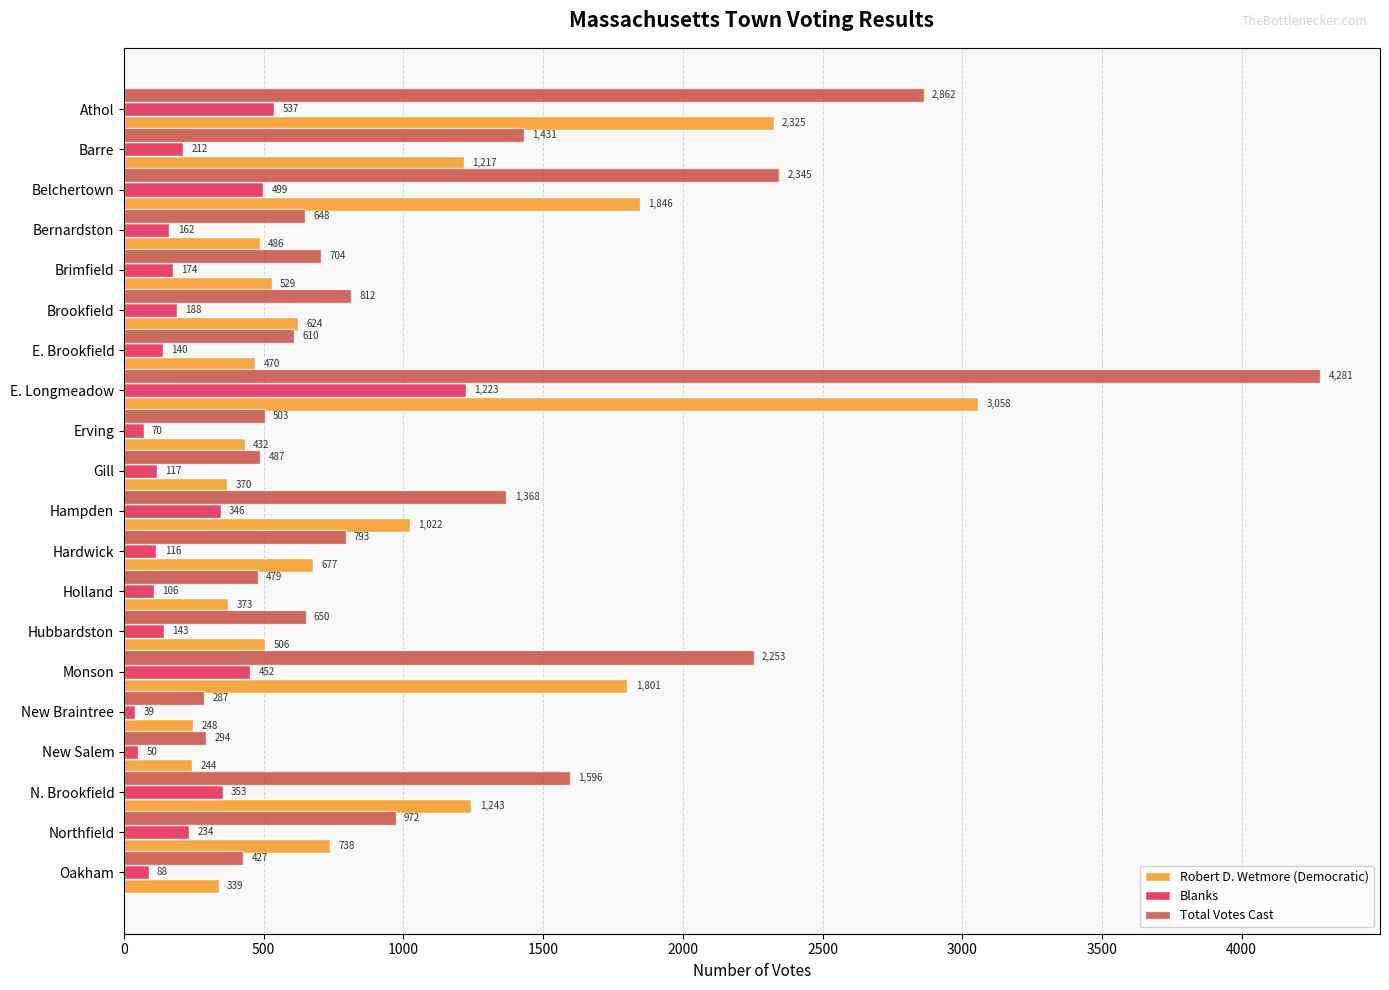

What is the smallest value displayed?

39